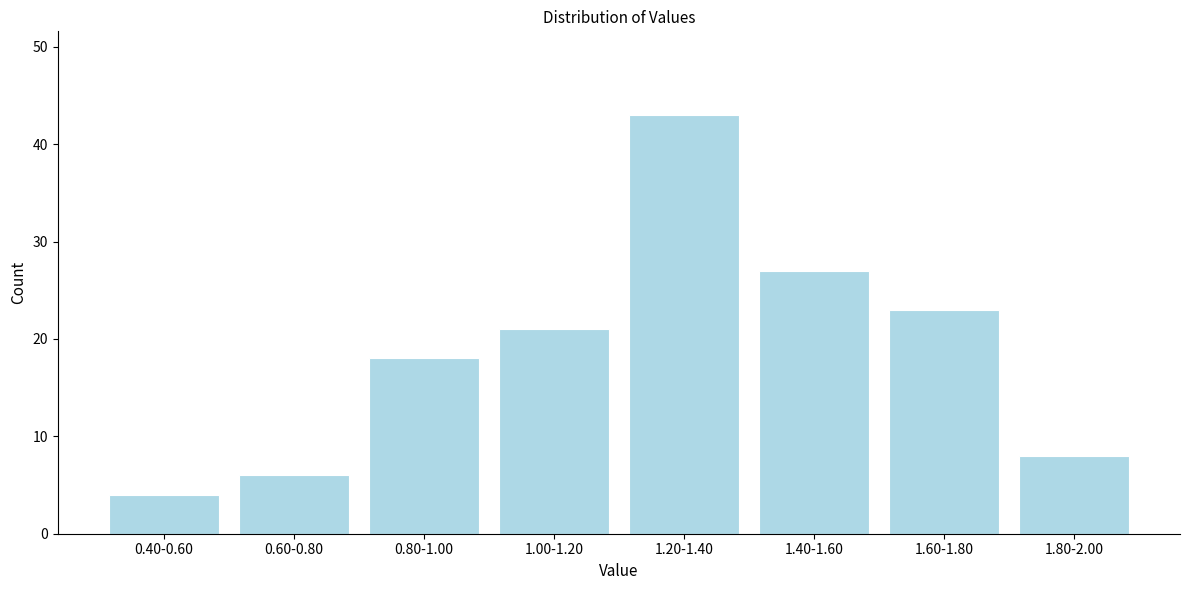

Reading right to left, what are all the values shown in this chart?

8	23	27	43	21	18	6	4